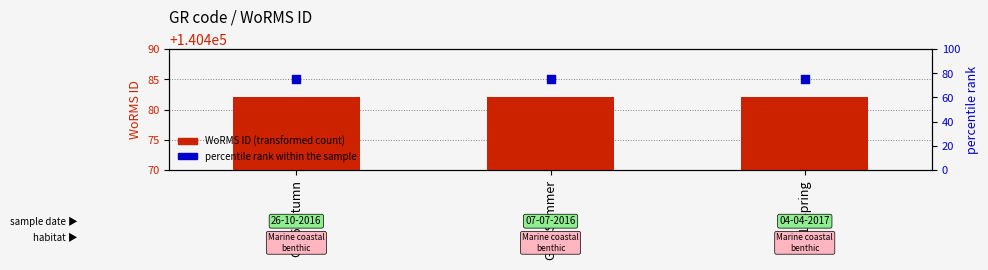

At how many categories does at least one series exceed 1997?

3